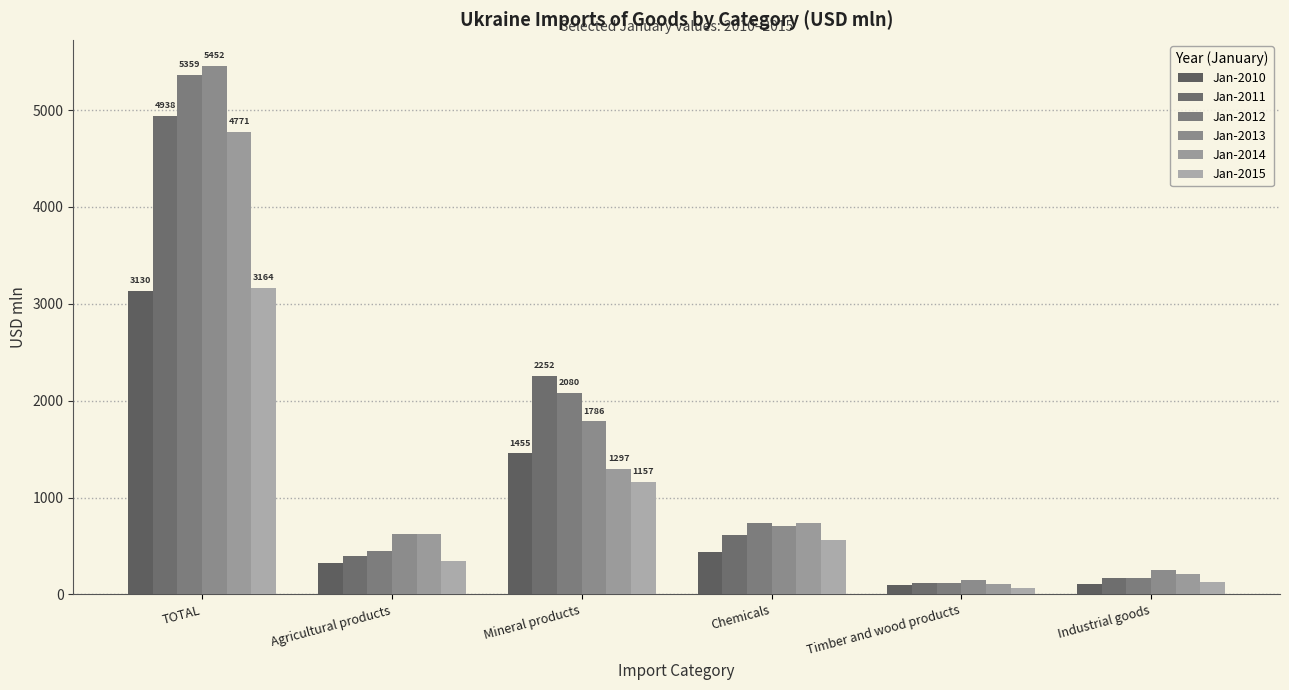

Which series changed the most between Mineral products and Timber and wood products?

Jan-2011